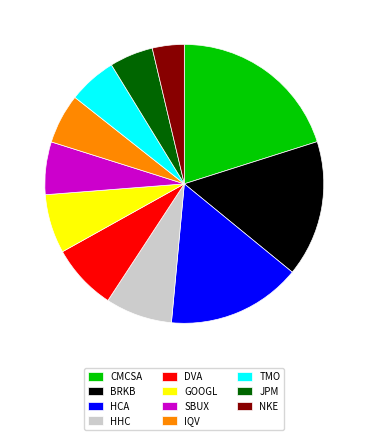

How many slices are in this pie chart?

11